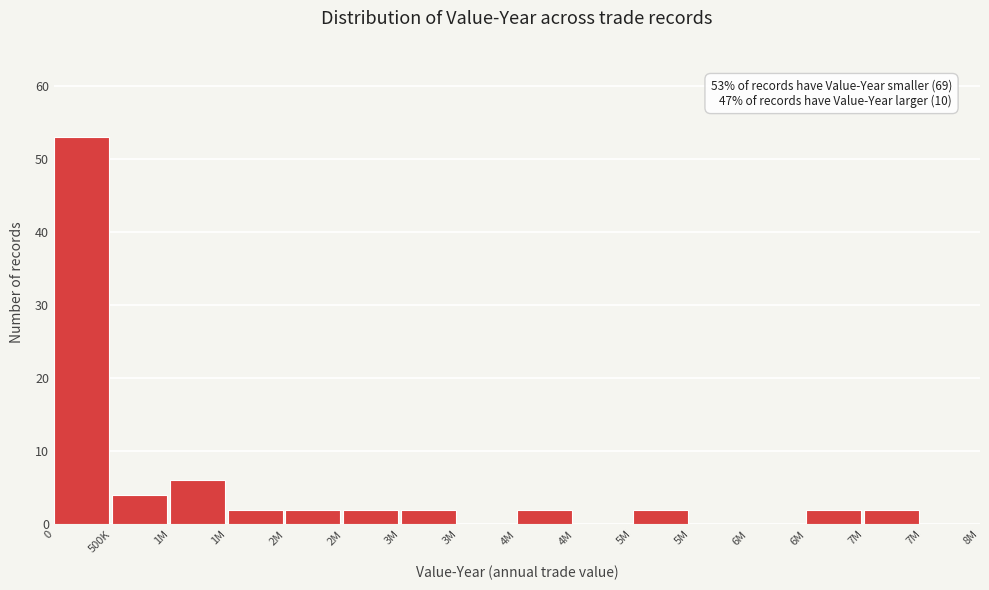

Are the bars horizontal?

No